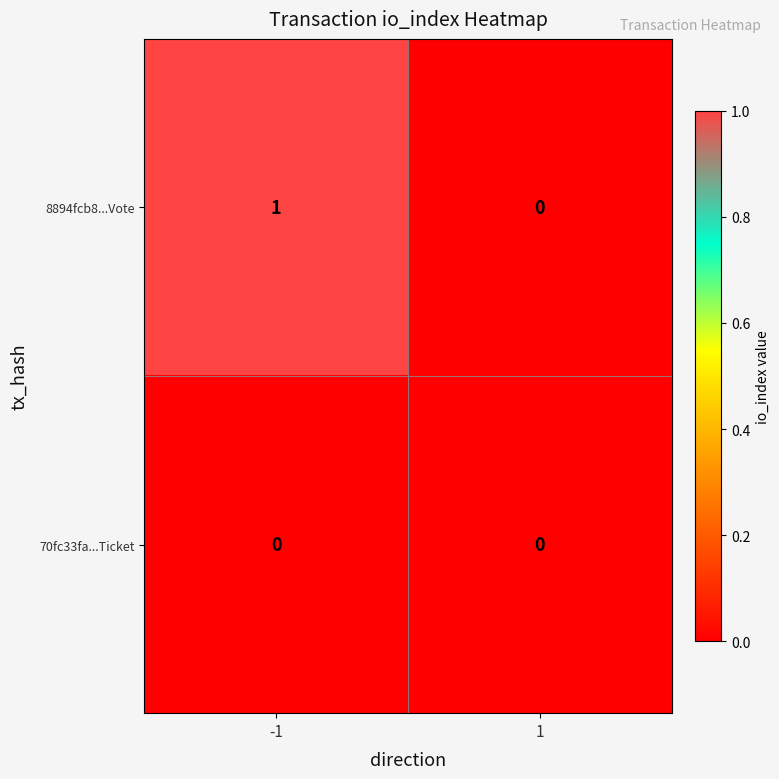

List the series in order of their peak value, highest first.

8894fcb8...Vote, 70fc33fa...Ticket